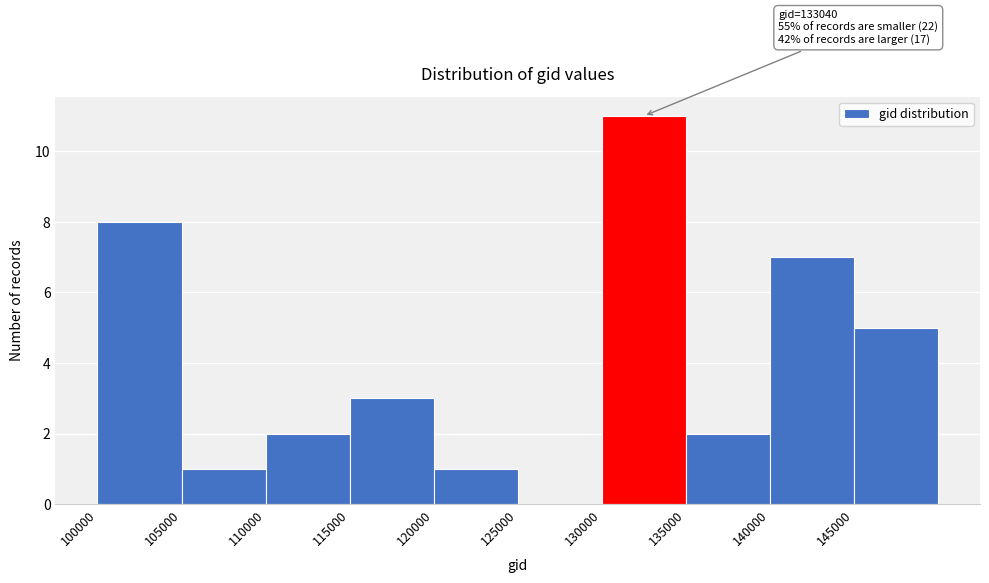

Over which range of the x-axis is the bar tallest?

130000 to 135000